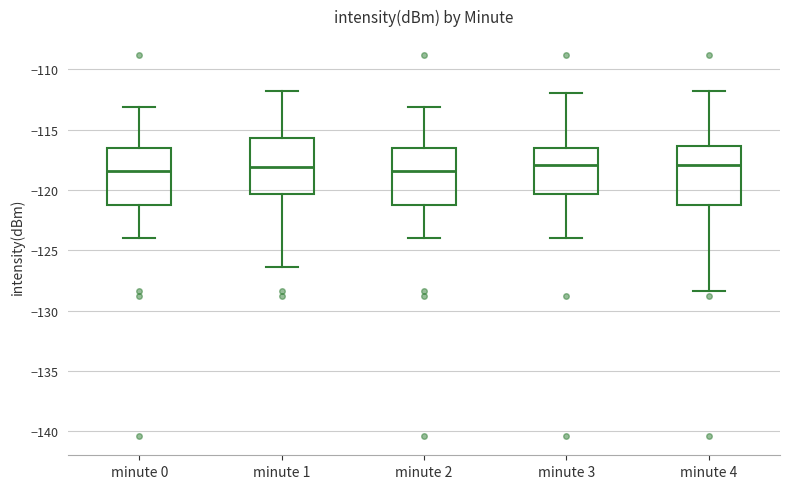

Reading left to right, transcribe this box plot: for each box, give where its median line is, the range the box spans, and where its two whiskers end, as read against the y-axis. The values are not printed on the chart, so give them approximately, as read against the axis.

minute 0: median -118.5, box -121.0 to -116.5, whiskers -124.0 to -113.0
minute 1: median -118.0, box -120.5 to -115.5, whiskers -126.5 to -112.0
minute 2: median -118.5, box -121.0 to -116.5, whiskers -124.0 to -113.0
minute 3: median -118.0, box -120.5 to -116.5, whiskers -124.0 to -112.0
minute 4: median -118.0, box -121.0 to -116.5, whiskers -128.5 to -112.0